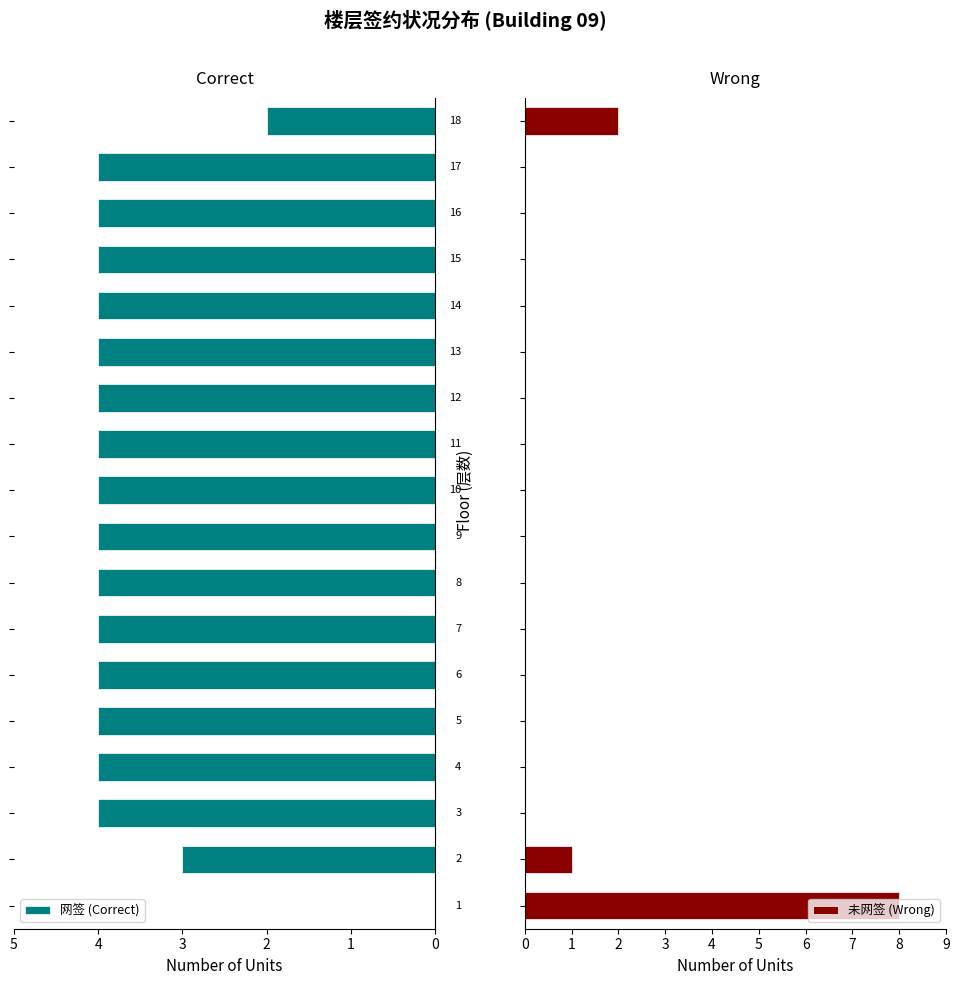

What is the difference between the maximum and second lowest values in the 网签 (Correct) series?

2